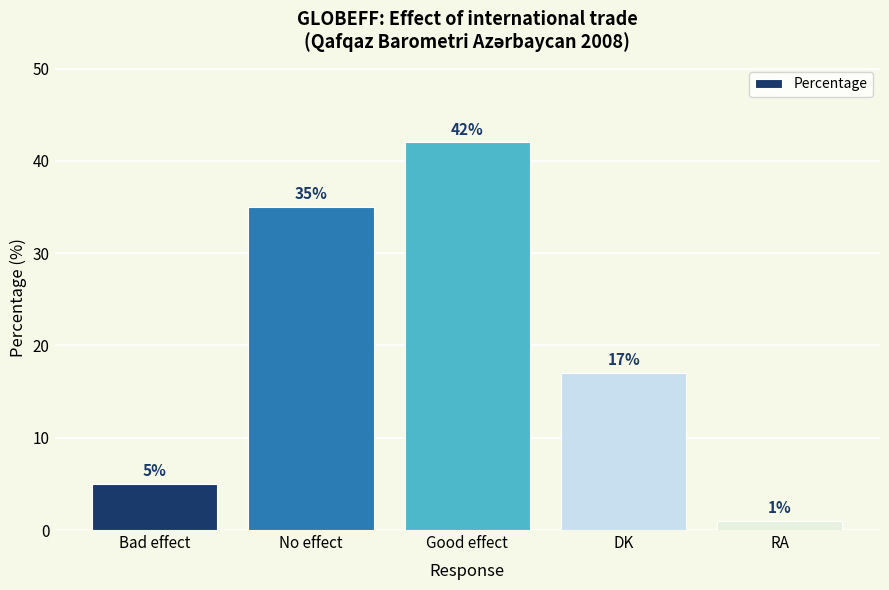

What is the maximum value shown in the chart?

42